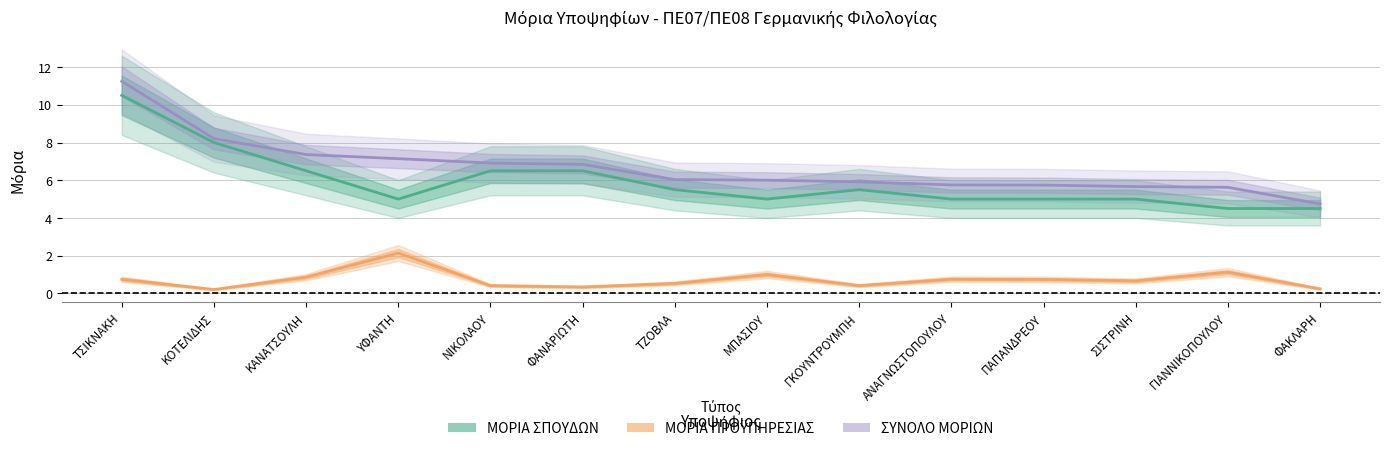

Where is the first local maximum for ΜΟΡΙΑ ΣΠΟΥΔΩΝ?

ΓΚΟΥΝΤΡΟΥΜΠΗ